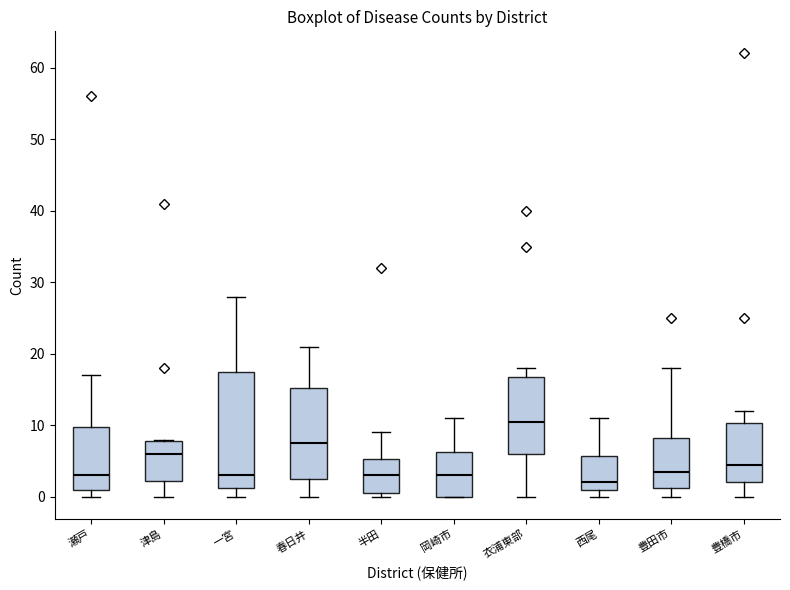

Reading left to right, read every box against the y-axis: the position of its median line, the range the box covers, and the ends of its whiskers. The values are not printed on the chart, so give them approximately, as read against the axis.

瀬戸: median 3, box 1 to 10, whiskers 0 to 17
津島: median 6, box 2 to 8, whiskers 0 to 8
一宮: median 3, box 1 to 18, whiskers 0 to 28
春日井: median 8, box 3 to 15, whiskers 0 to 21
半田: median 3, box 1 to 5, whiskers 0 to 9
岡崎市: median 3, box 0 to 6, whiskers 0 to 11
衣浦東部: median 11, box 6 to 17, whiskers 0 to 18
西尾: median 2, box 1 to 6, whiskers 0 to 11
豊田市: median 4, box 1 to 8, whiskers 0 to 18
豊橋市: median 5, box 2 to 10, whiskers 0 to 12